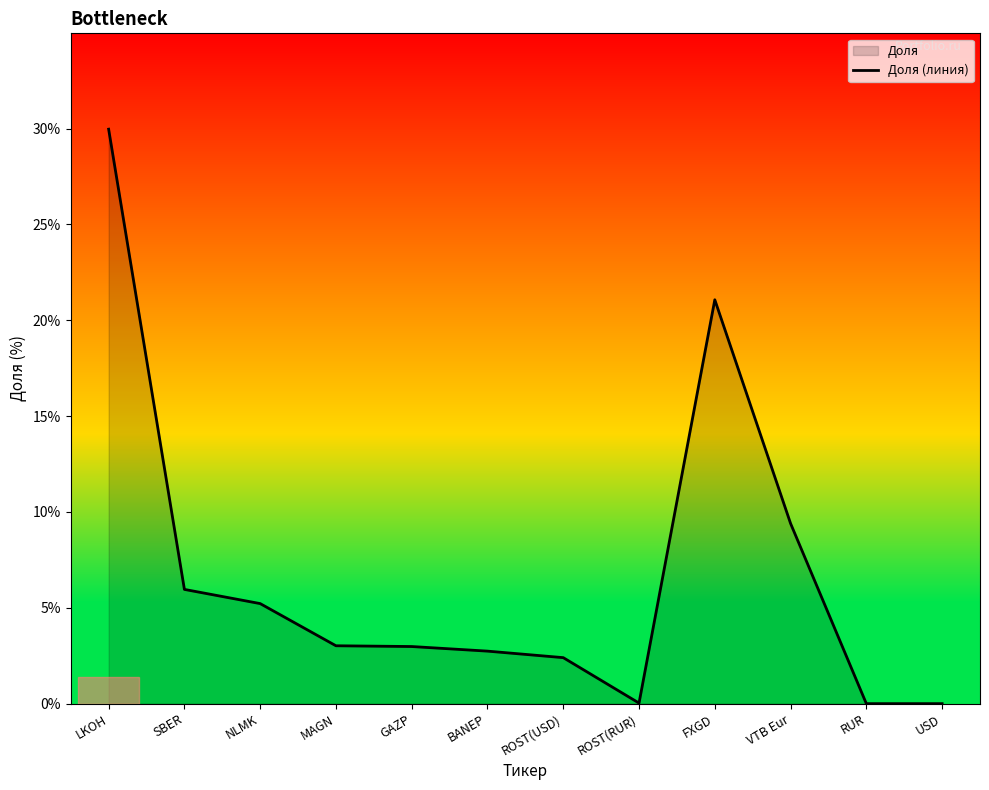

What position from the right is FXGD?

4